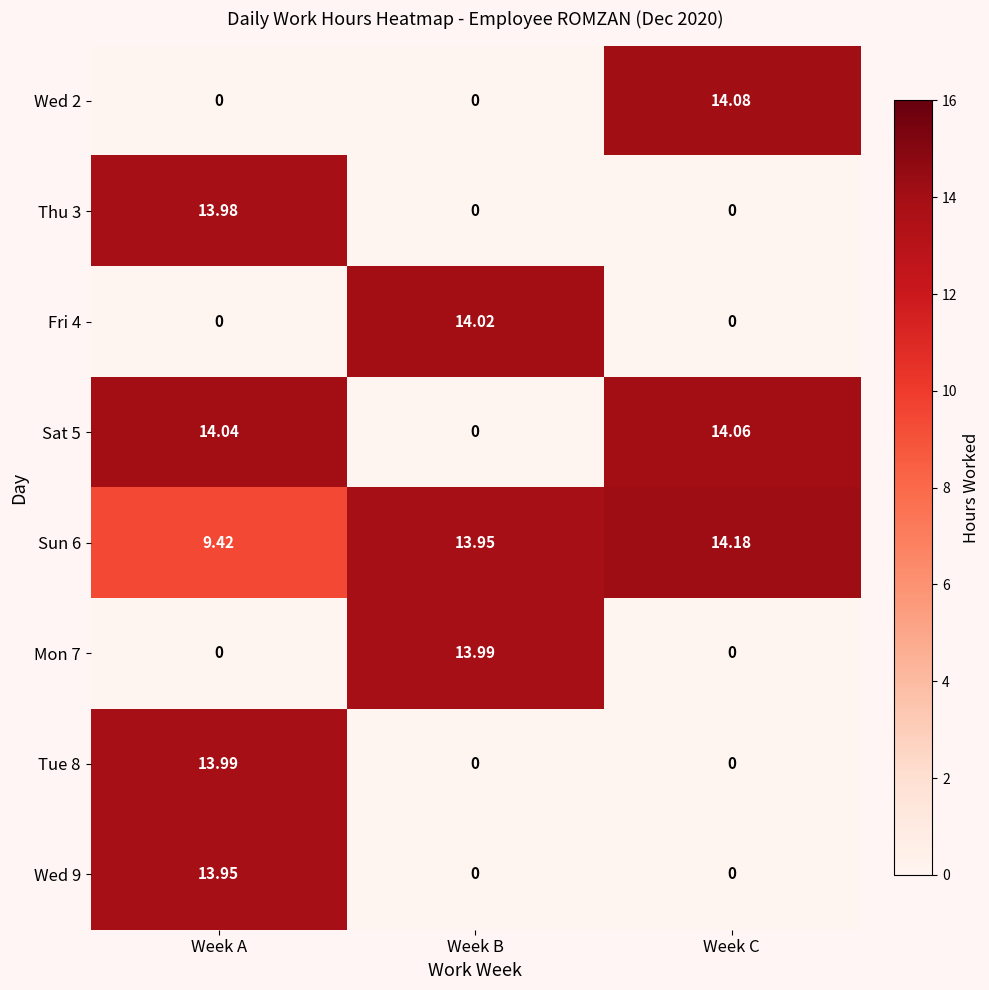

At which label does Sun 6 reach its peak?

Week C